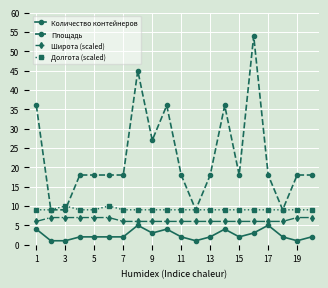

True or false: Количество контейнеров and Широта (scaled) cross at least once.

False